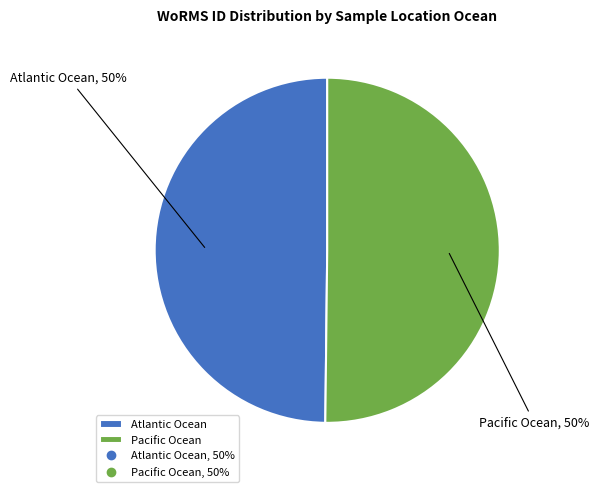

Count the number of slices in the pie.

2